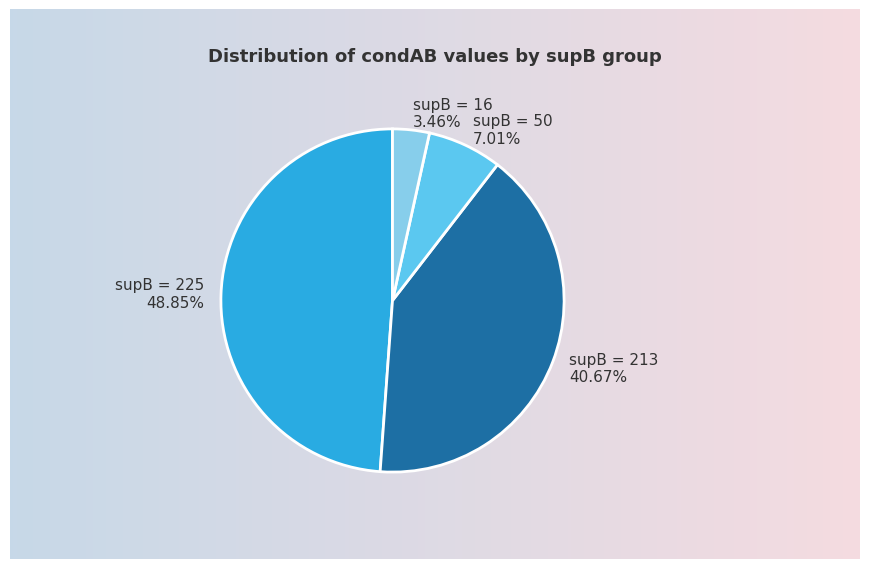

Which slice is the largest?

supB = 225 48.85%